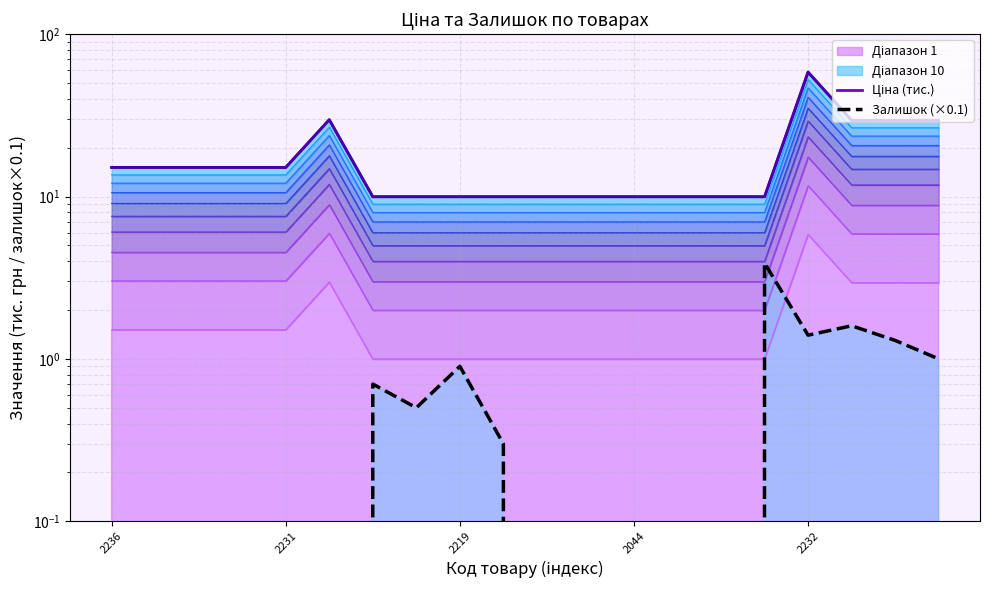

True or false: Залишок (×0.1) and Ціна (тис.) cross at least once.

False